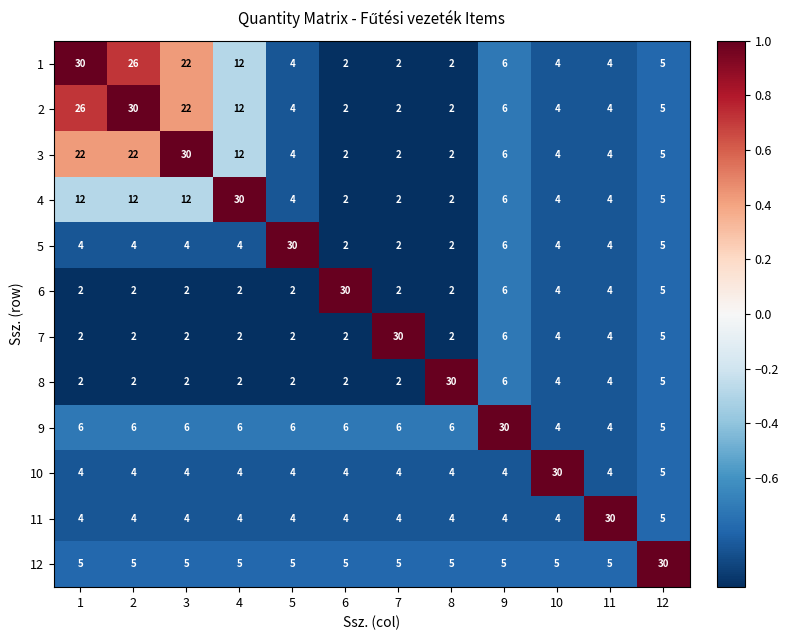

What is the spread (max minus min) of values at 8?

28